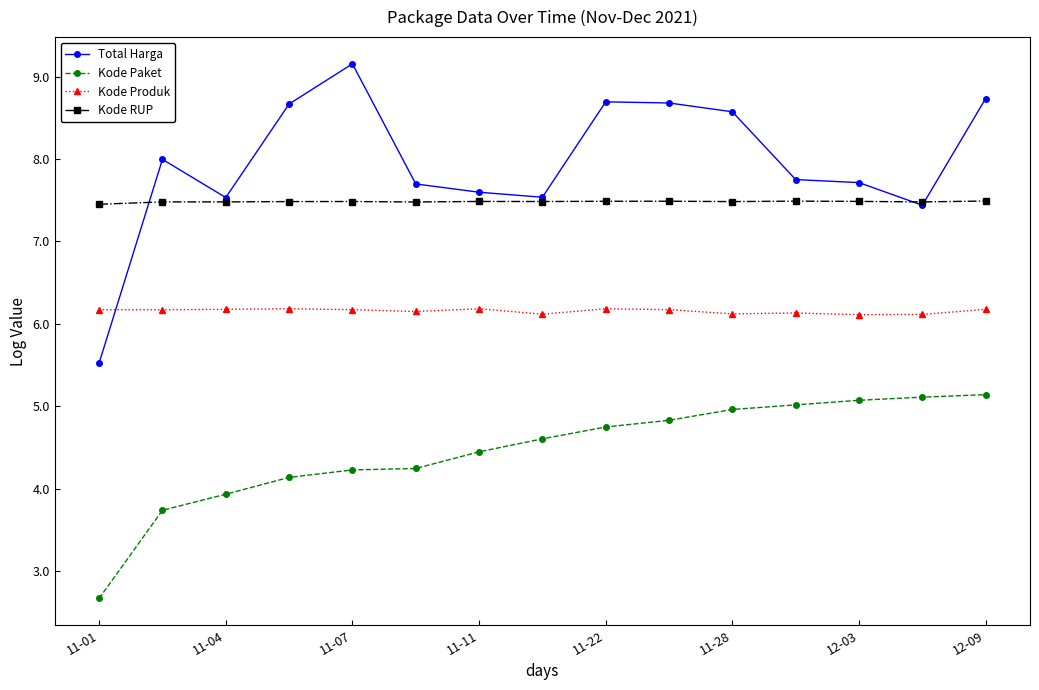

Which series has the largest range (max minus min)?

Total Harga